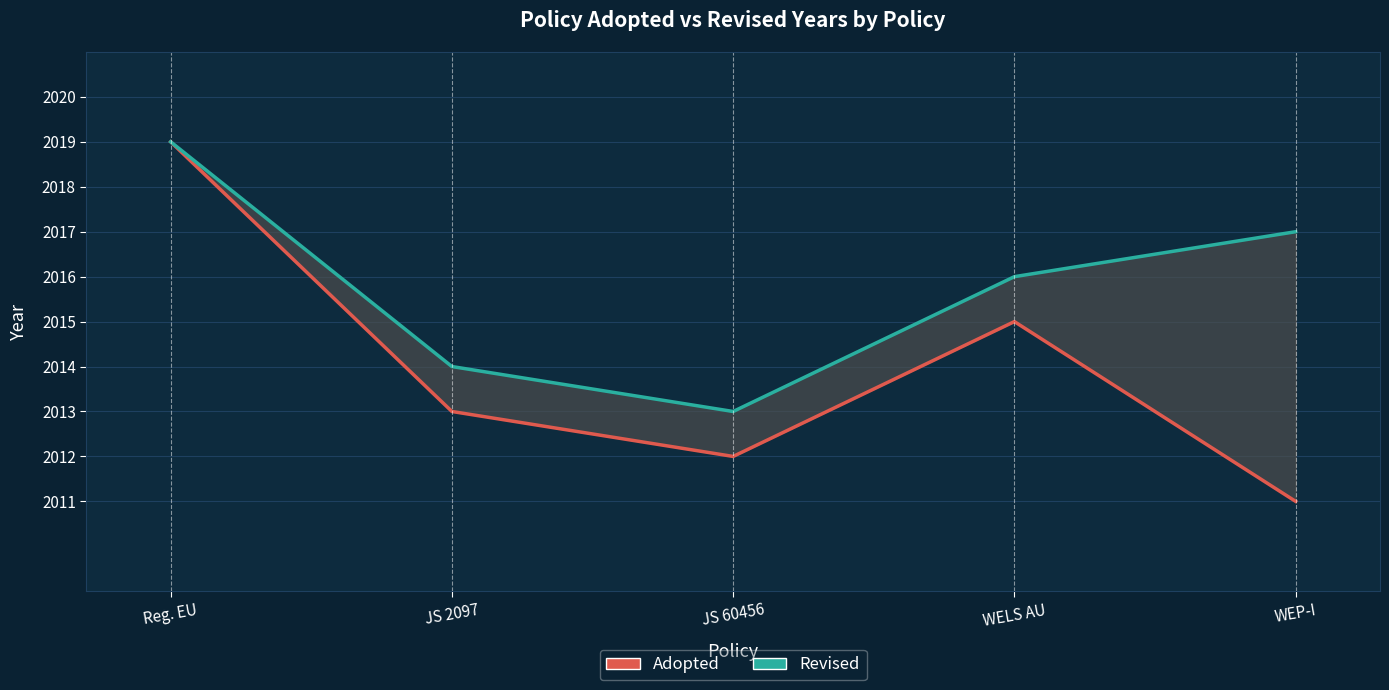

What is the difference between the Revised values at Reg. EU and WELS AU?

3